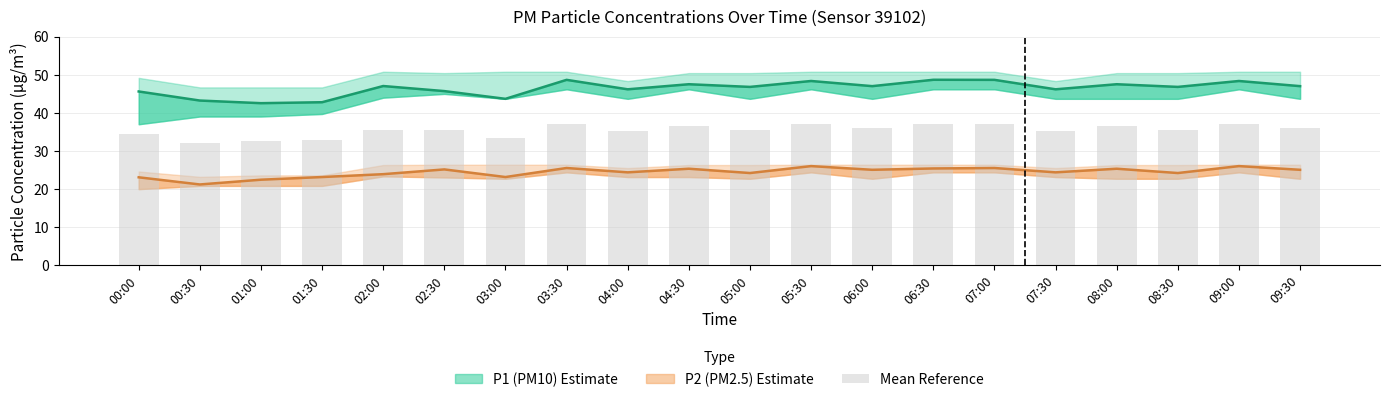

What value does the data have at 04:00?

35.3